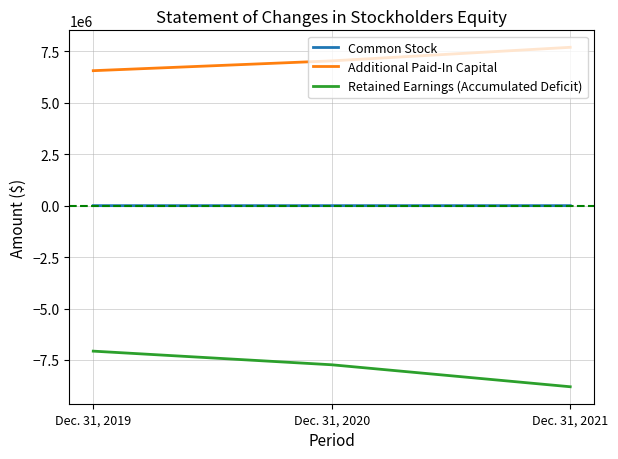

Which series has the largest total across all categories?

Additional Paid-In Capital